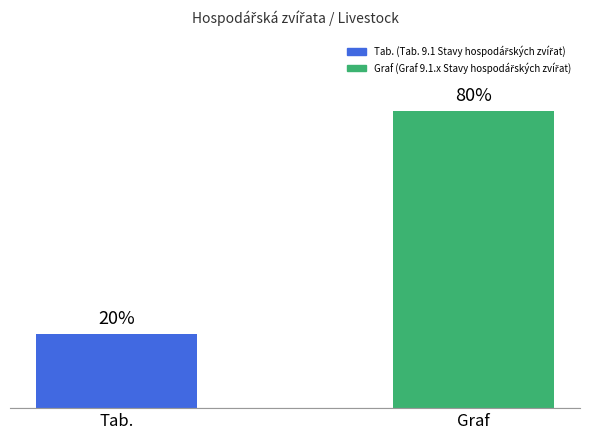

List the labels in order of value, largest first.

Graf, Tab.